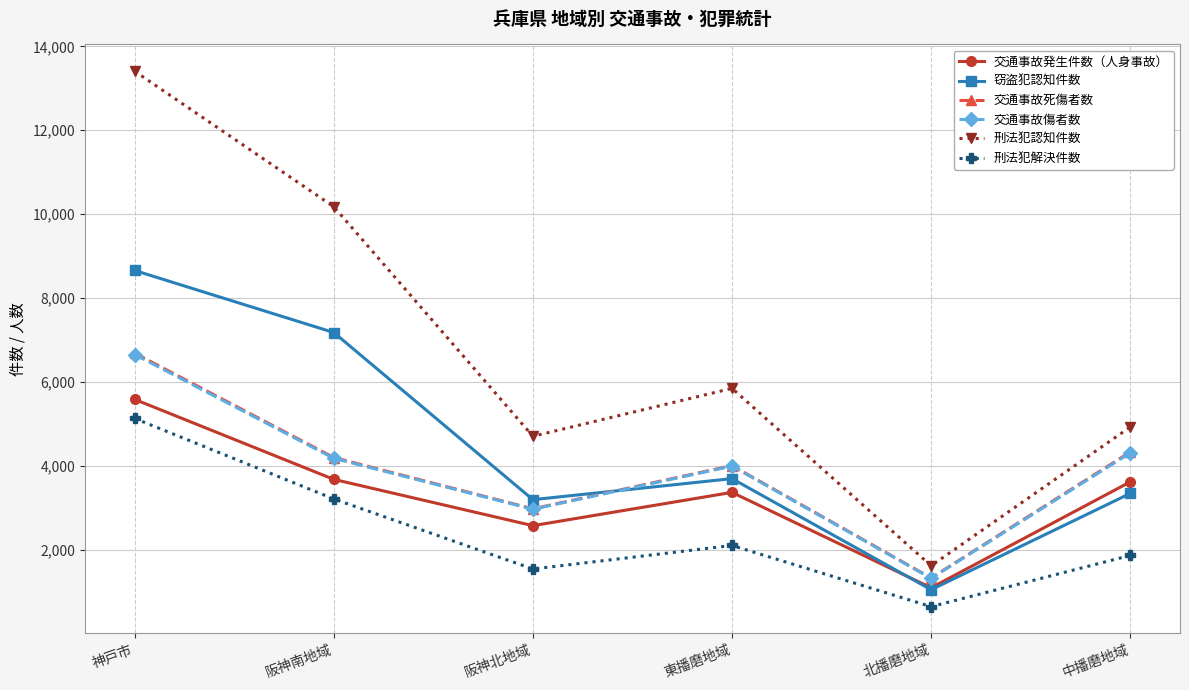

At which category does 刑法犯認知件数 reach its first local valley?

阪神北地域